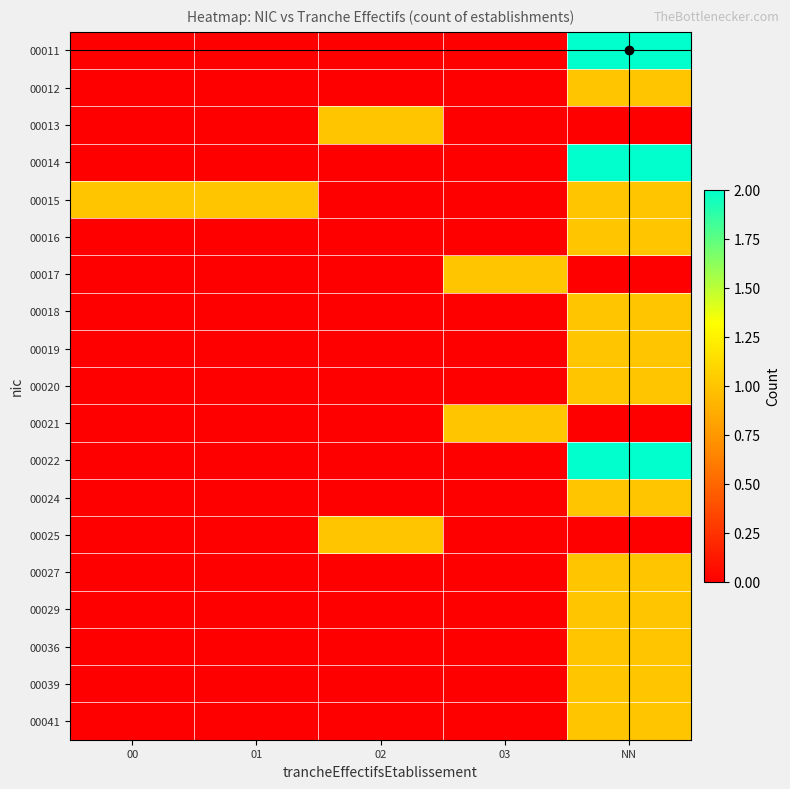

What is the spread (max minus min) of values at 00?

1